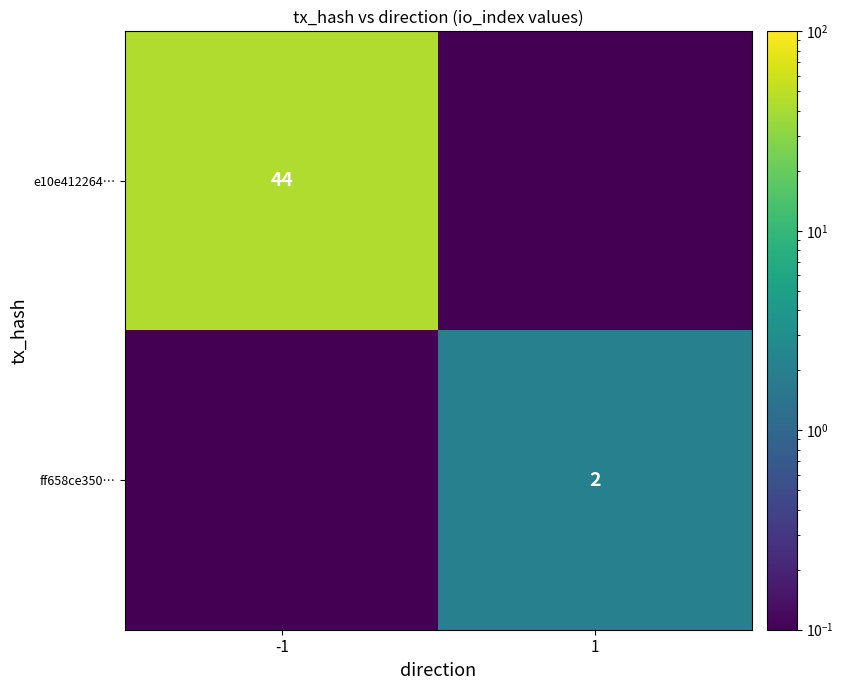

Is the value of ff658ce350… at 1 greater than the value of e10e412264… at -1?

No